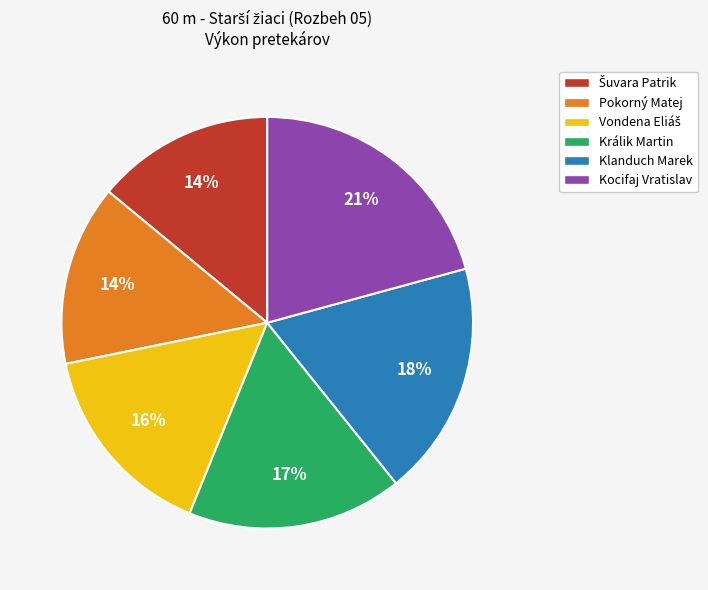

What is the largest slice in the pie chart?

Kocifaj Vratislav